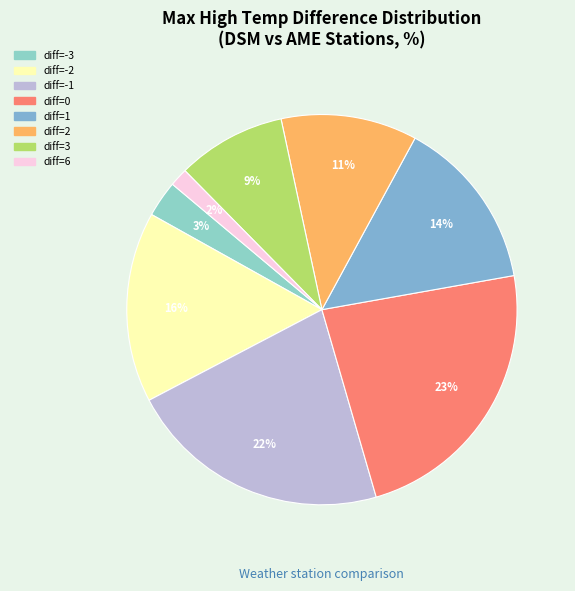

How many slices are in this pie chart?

8